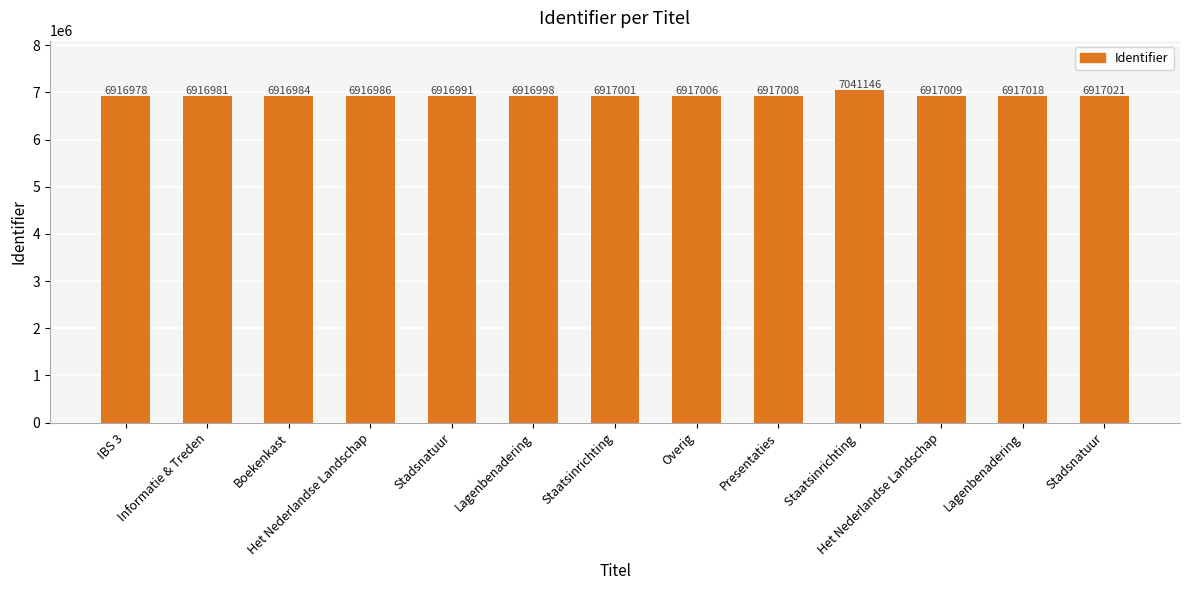

Between Informatie & Treden and Stadsnatuur, which is larger?

Stadsnatuur